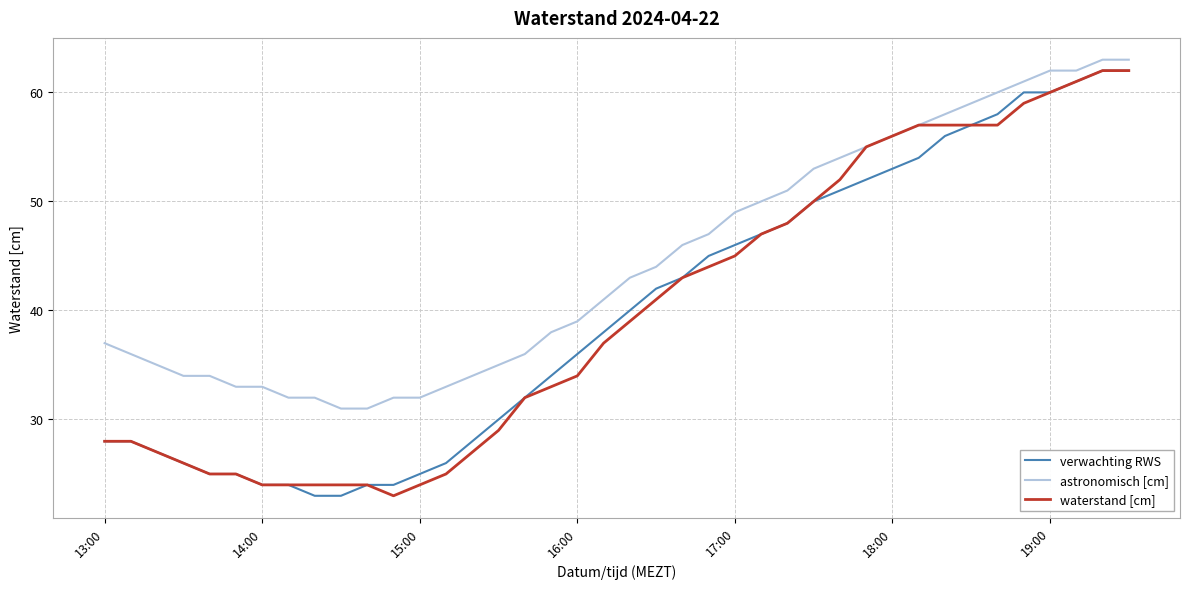

Does the chart display data point markers on the line(s)?

No